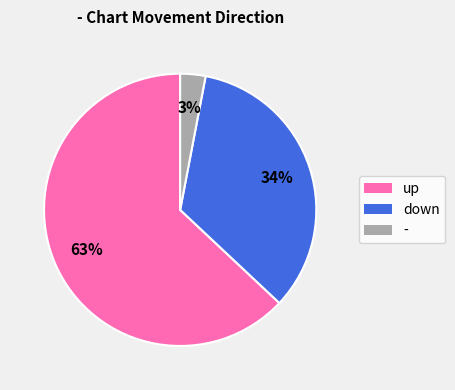

Is the sum of up and down greater than half?

Yes